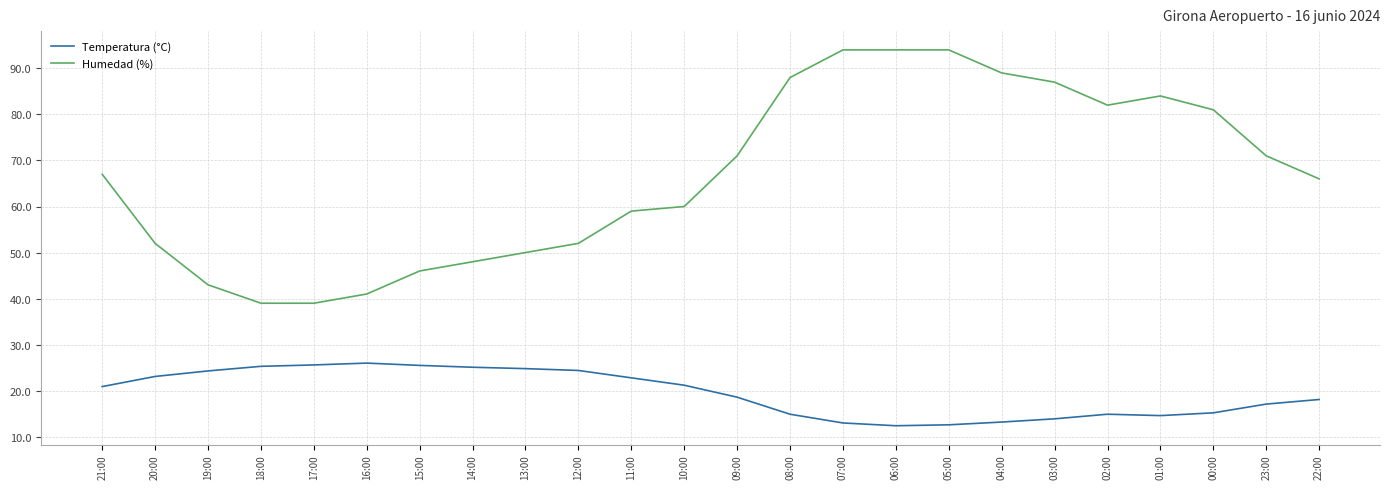

True or false: Humedad (%) and Temperatura (°C) cross at least once.

False